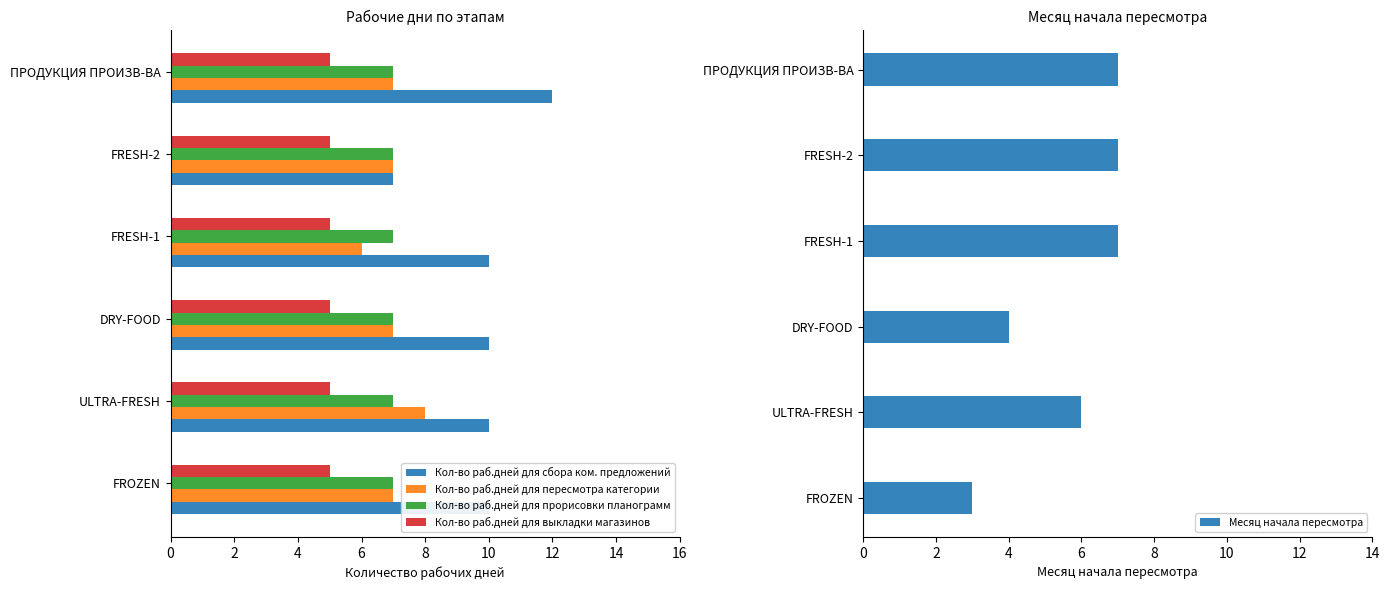

Rank the series by their maximum value, from lowest to highest.

Кол-во раб.дней для выкладки магазинов, Кол-во раб.дней для прорисовки планограмм, Месяц начала пересмотра, Кол-во раб.дней для пересмотра категории, Кол-во раб.дней для сбора ком. предложений